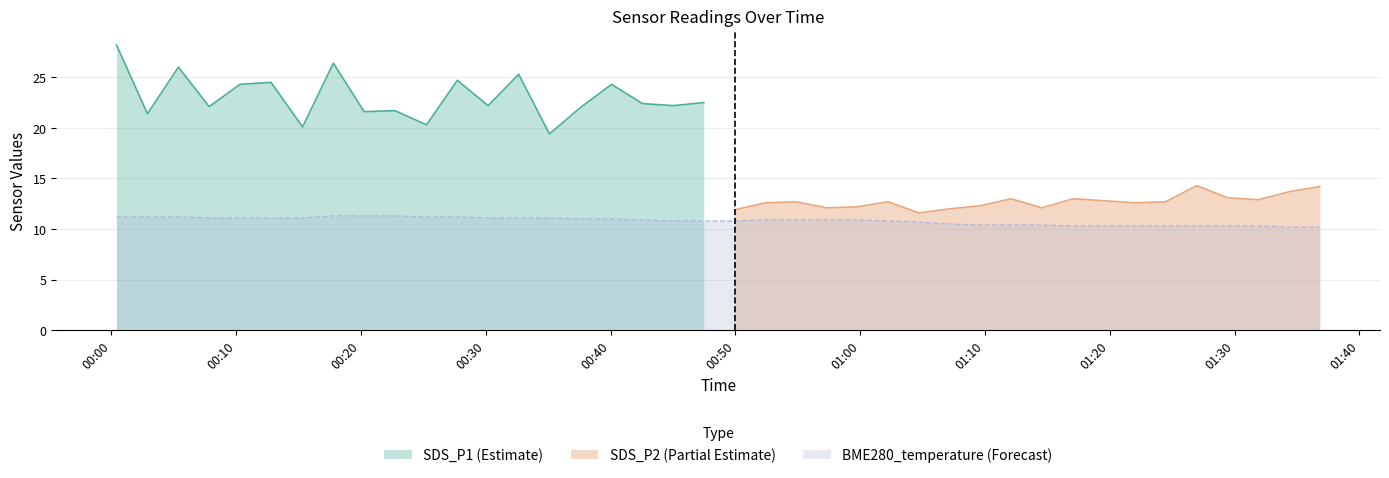

What is the maximum value for SDS_P1 (Estimate)?

28.2